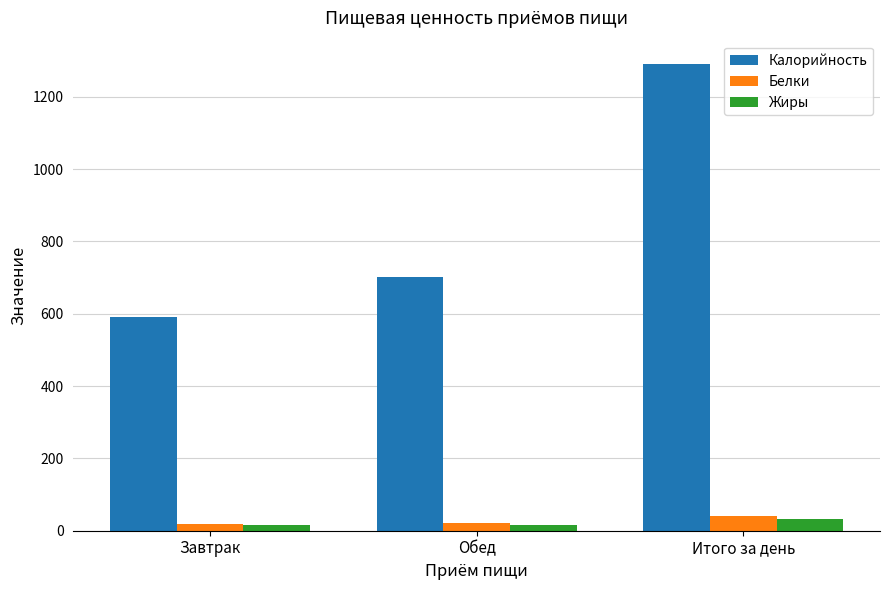

What is the approximate value of Жиры at Итого за день?

33.4